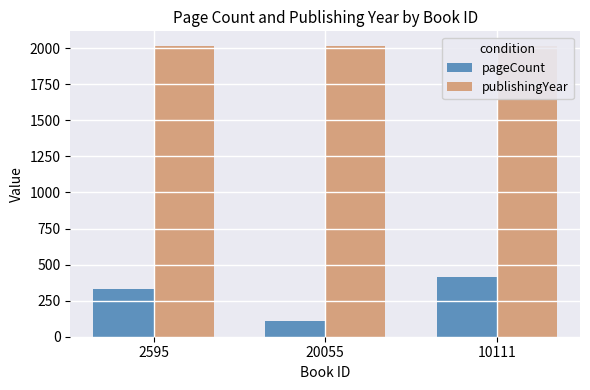

What position from the right is 20055?

2